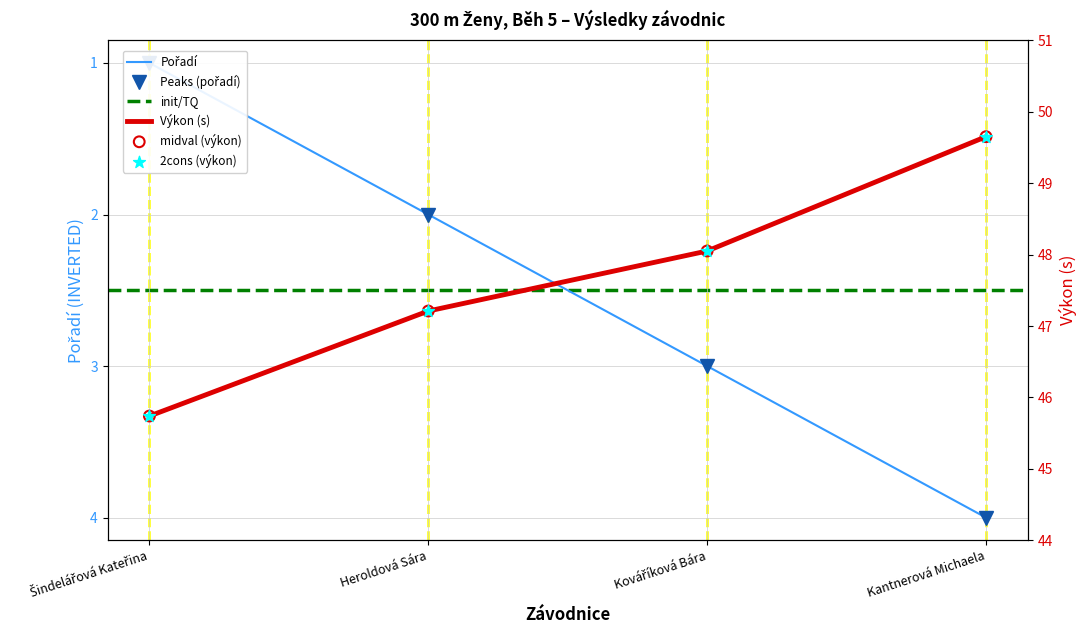

What is the total value across all series at Kováříková Bára?

51.0